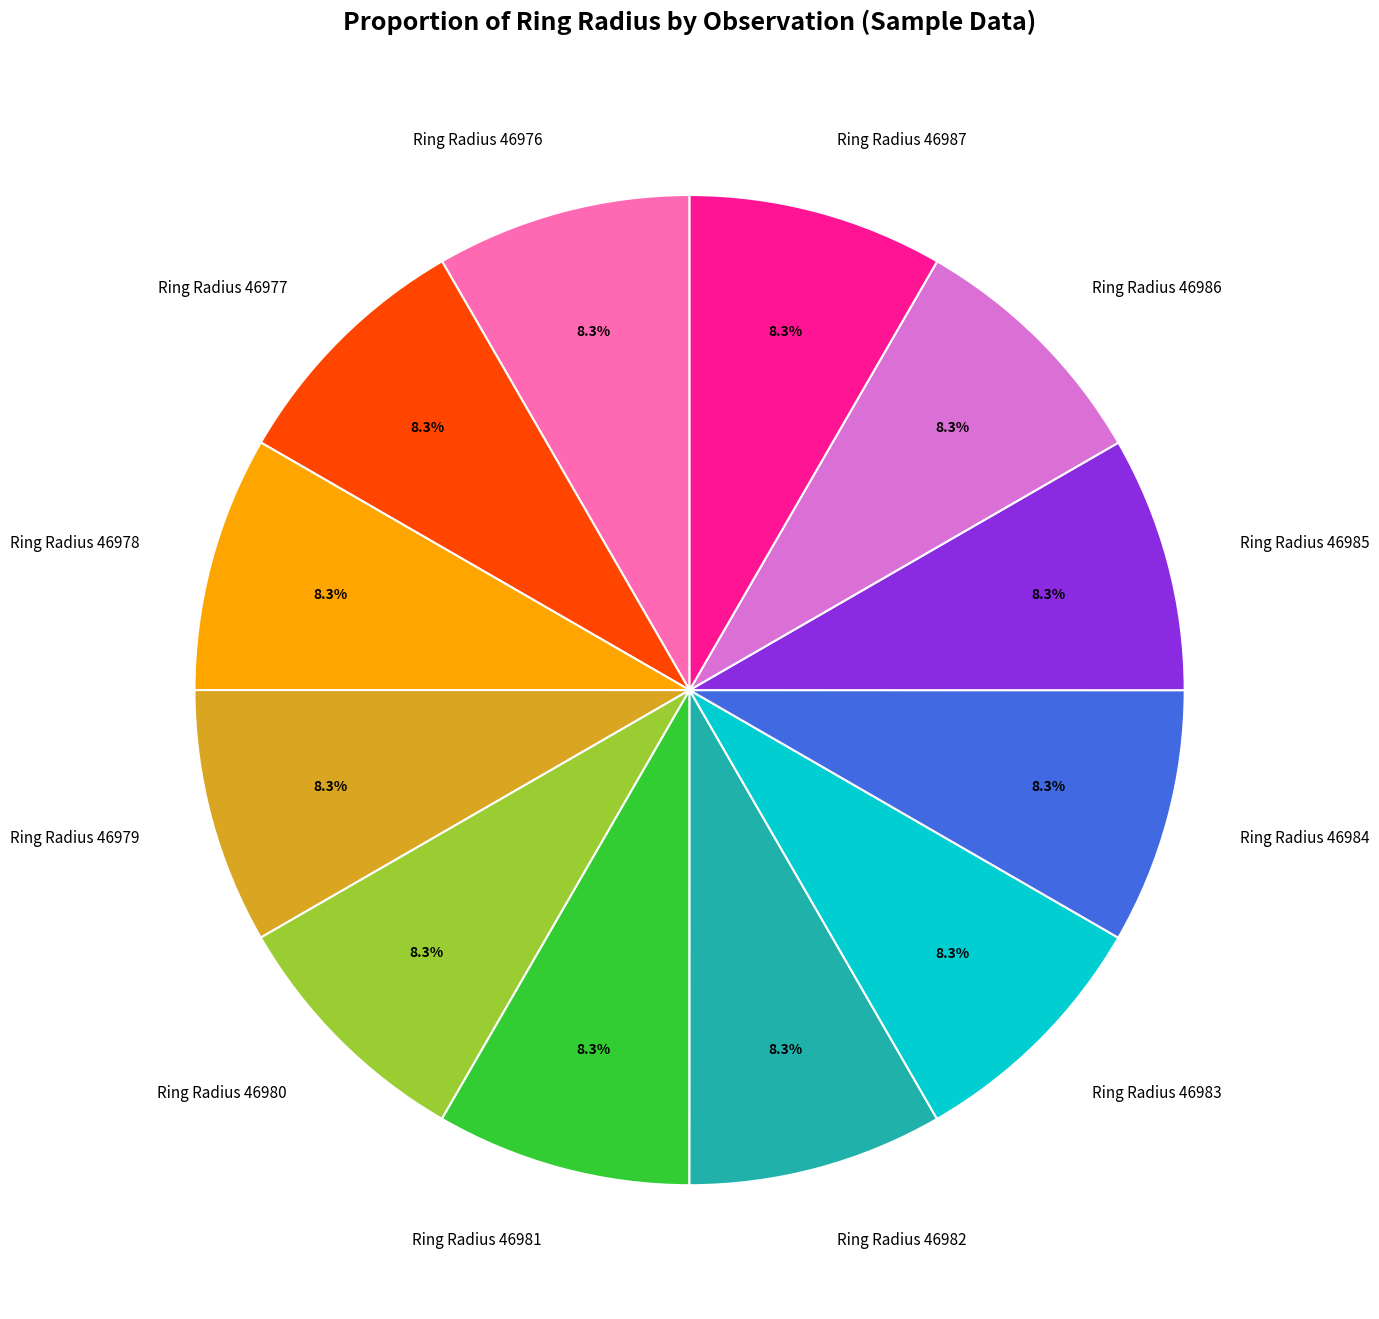

What is the total percentage of Ring Radius 46981 and Ring Radius 46977?

16.7%